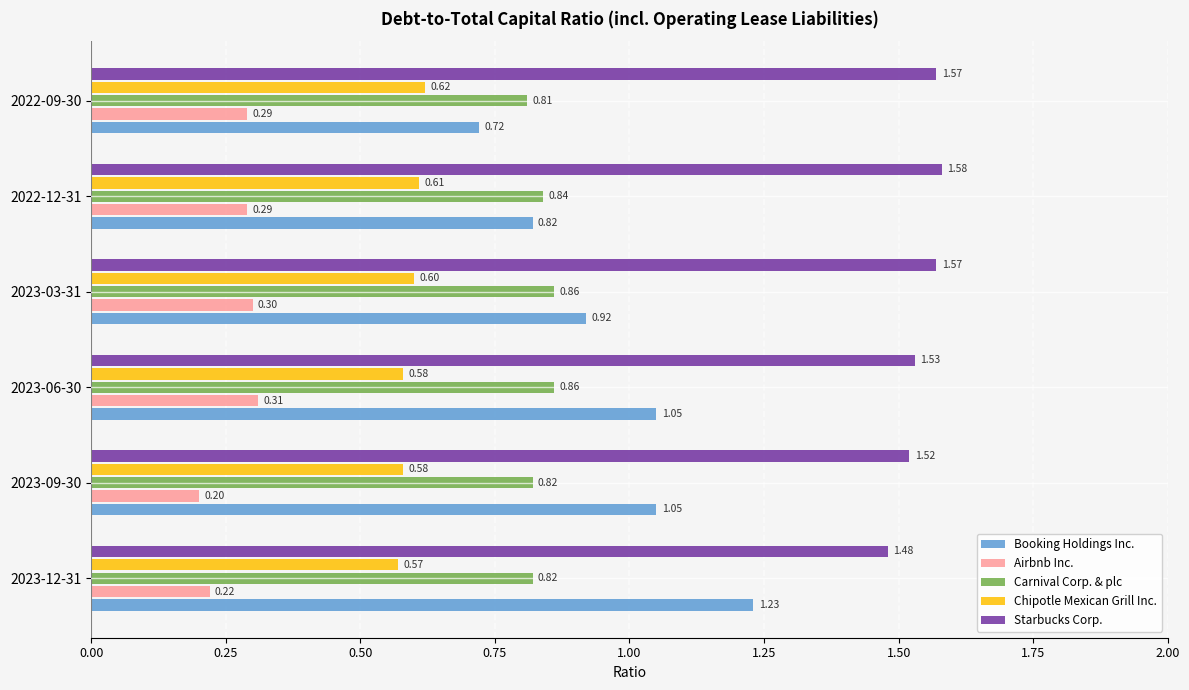

Rank the series by their maximum value, from highest to lowest.

Starbucks Corp., Booking Holdings Inc., Carnival Corp. & plc, Chipotle Mexican Grill Inc., Airbnb Inc.